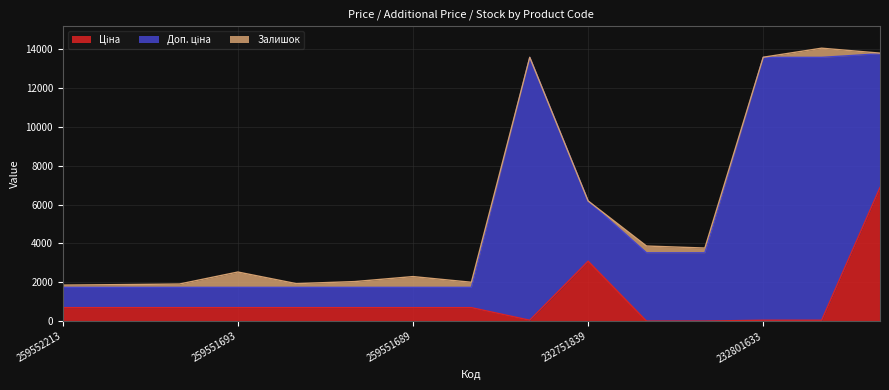

How many data points does each series have?

15